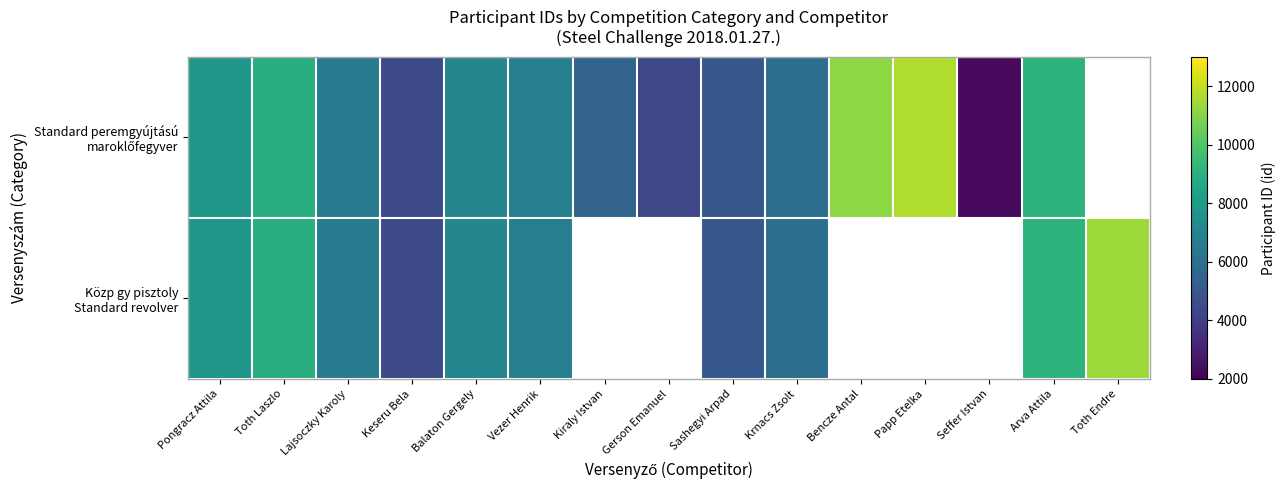

How many values in the Közp gy pisztoly Standard revolver series exceed 8905?

2